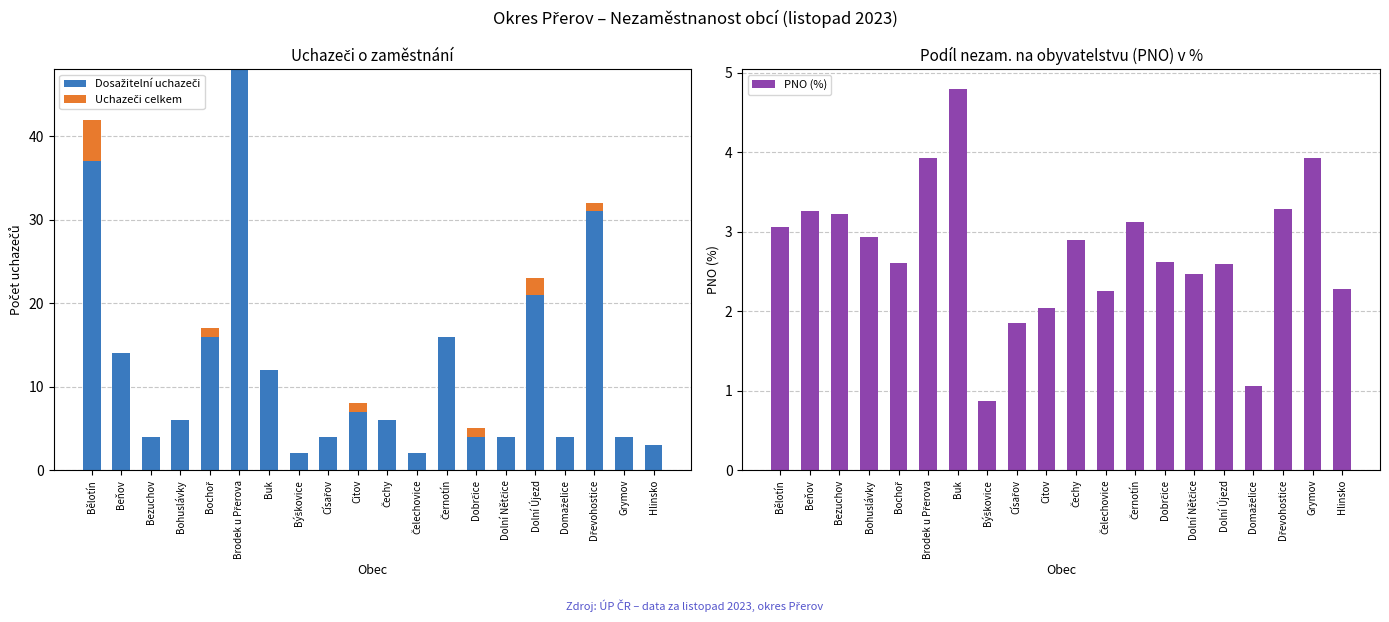

The value of Uchazeči celkem at Beňov is 0.0. True or false?

True